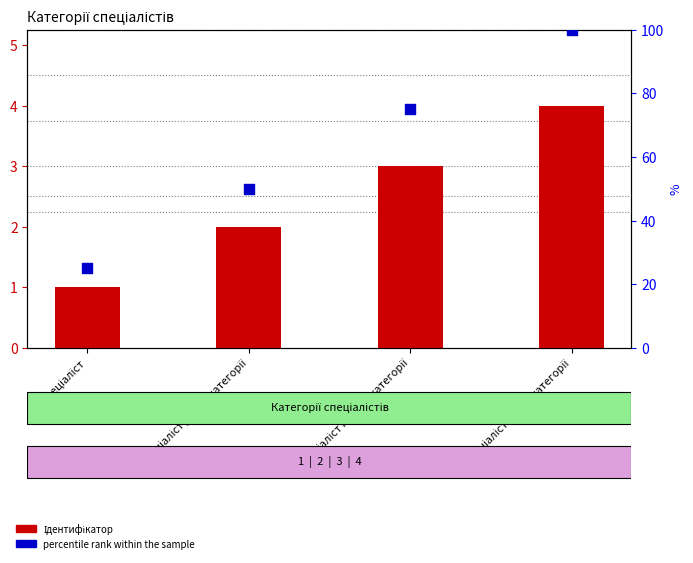

At which category is the sum across all series the highest?

Спеціаліст вищої категорії